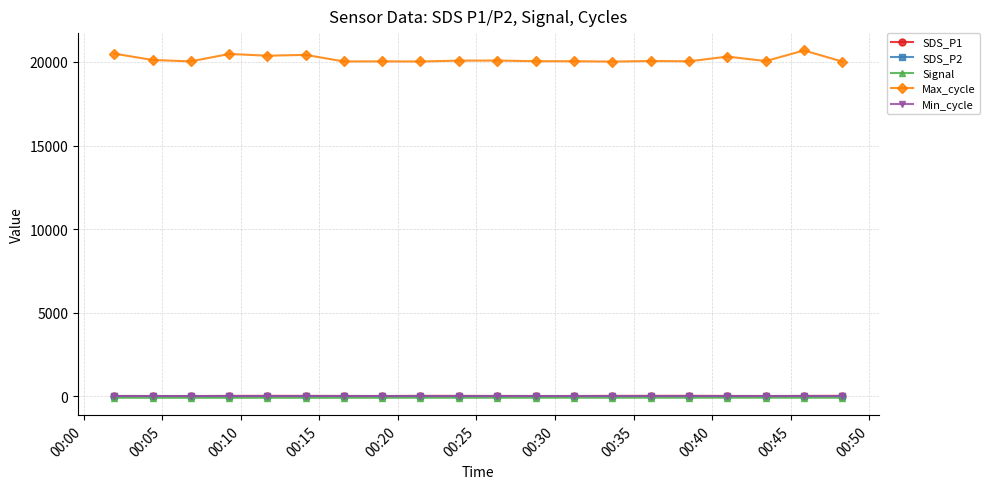

At how many categories does at least one series exceed 7233?

20